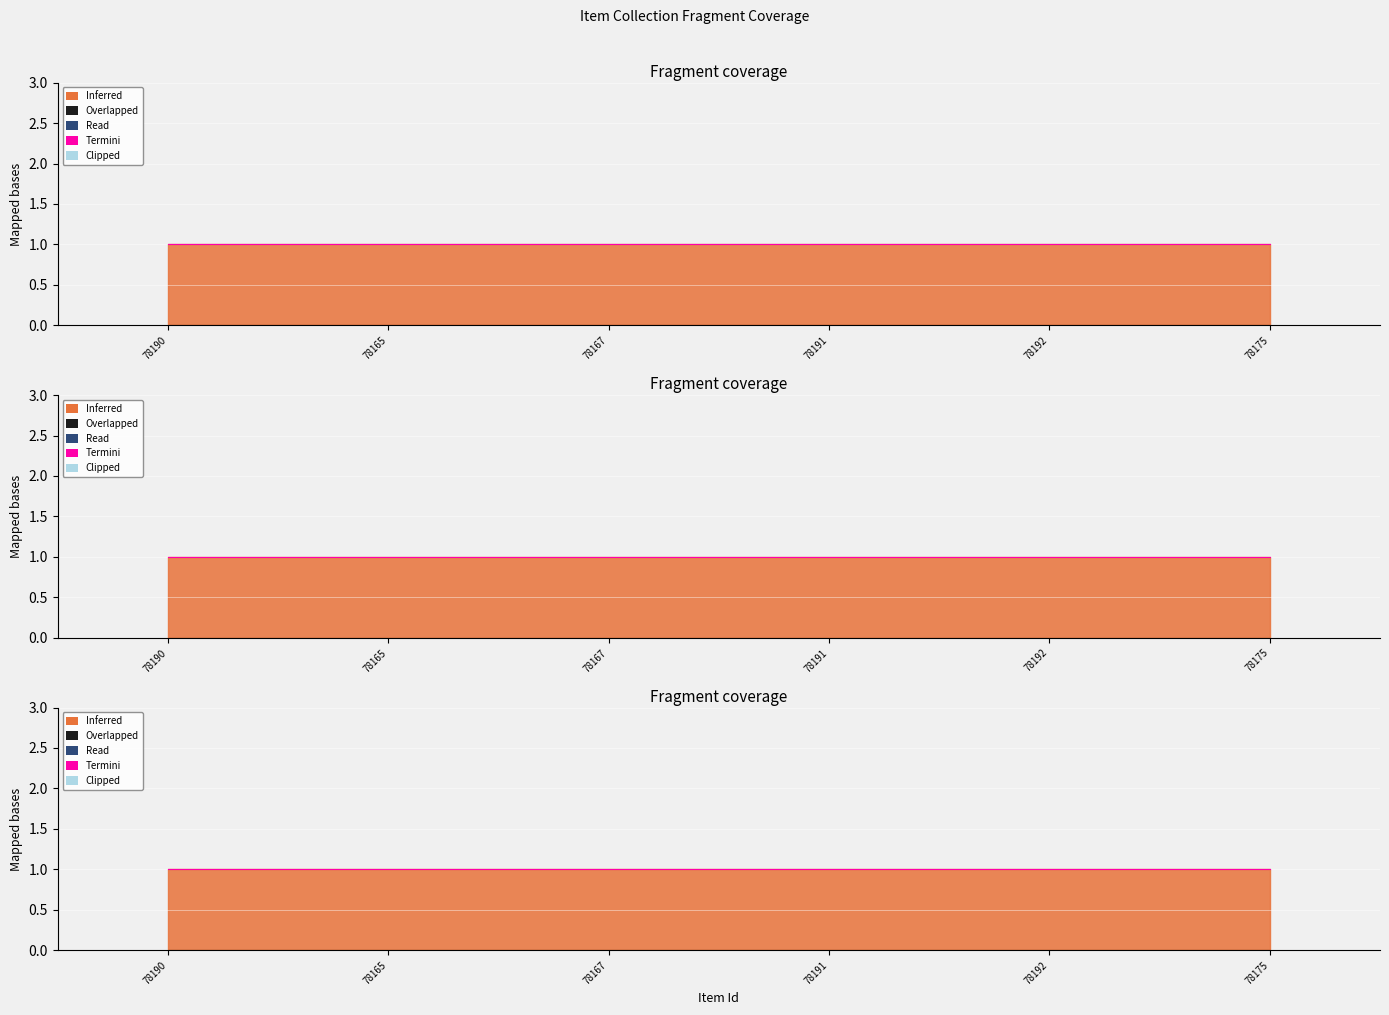

At how many categories does at least one series exceed 0?

6